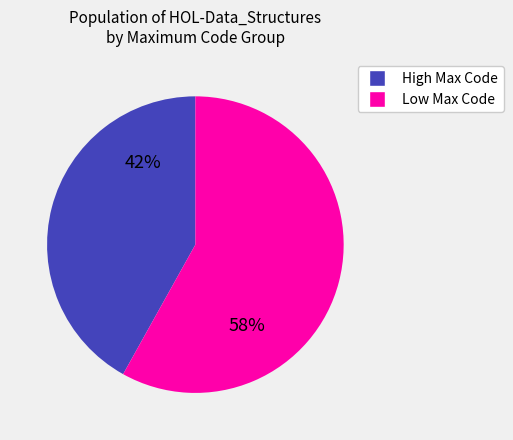

Is there a majority slice in this chart?

Yes